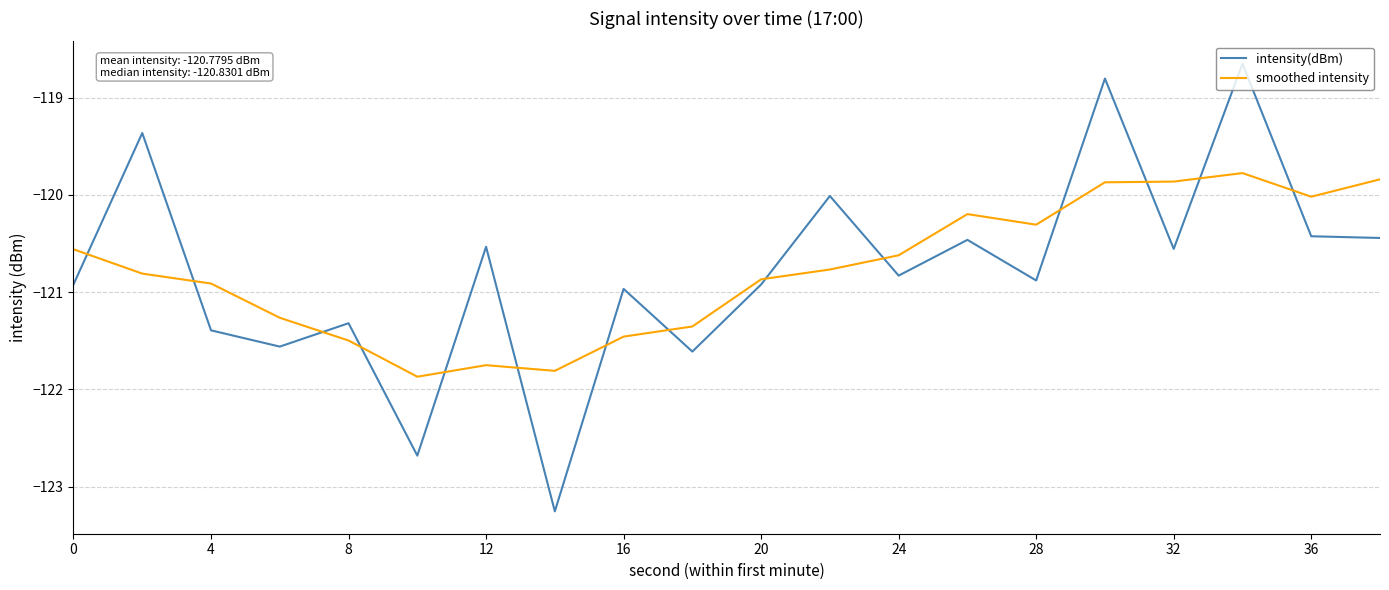

Which series ends up on top after the final intersection of intensity(dBm) and smoothed intensity?

smoothed intensity